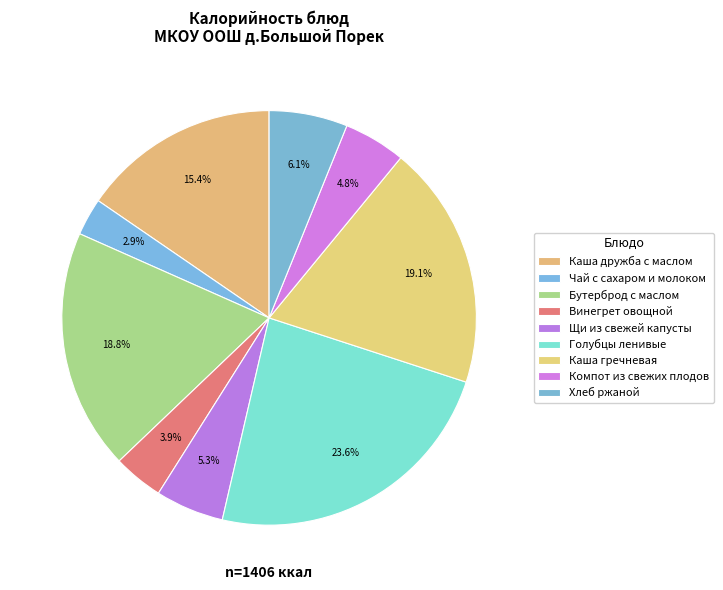

What percentage is the Хлеб ржаной slice, to the nearest percent?

6%